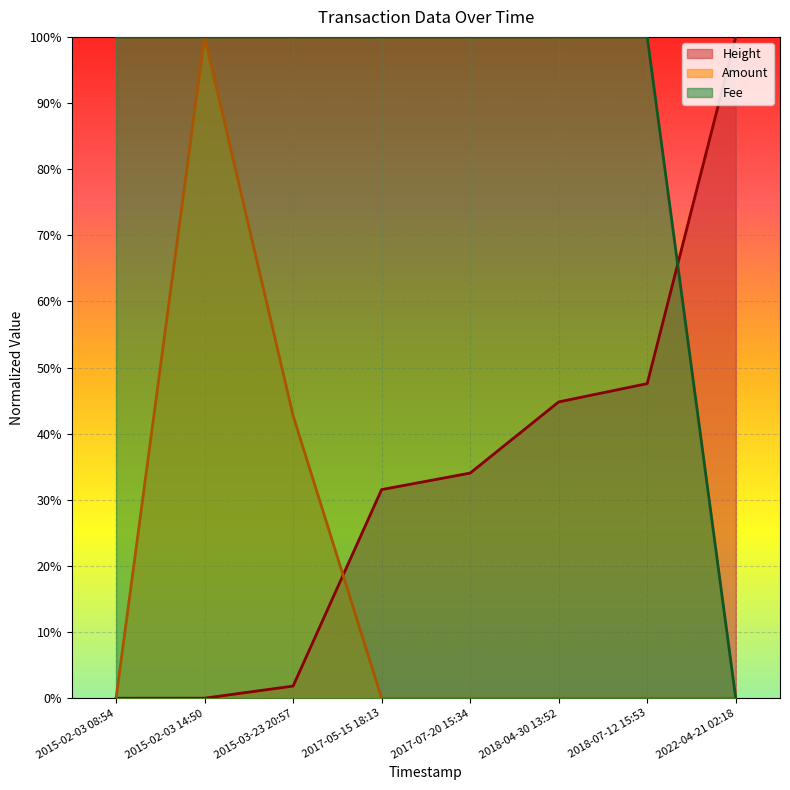

What is the total value across all series at 2015-02-03 14:50?

2.0